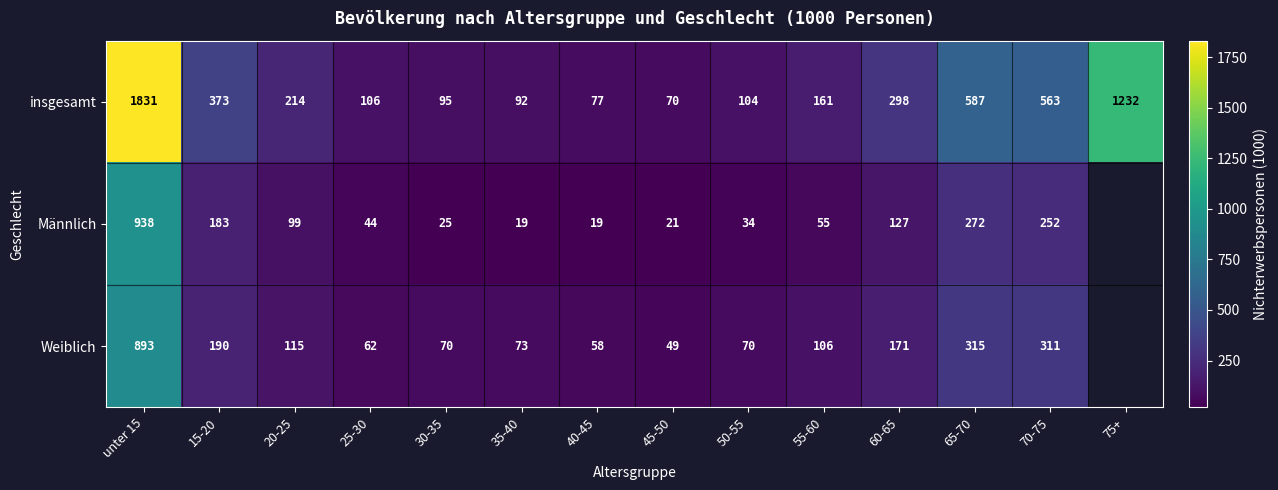

How many values in the insgesamt series are below 214?

7